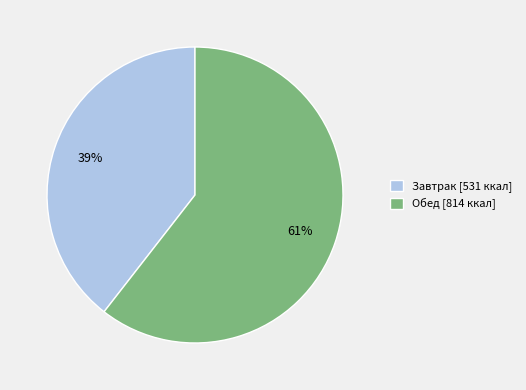

Rank the categories by value from highest to lowest.

Обед, Завтрак